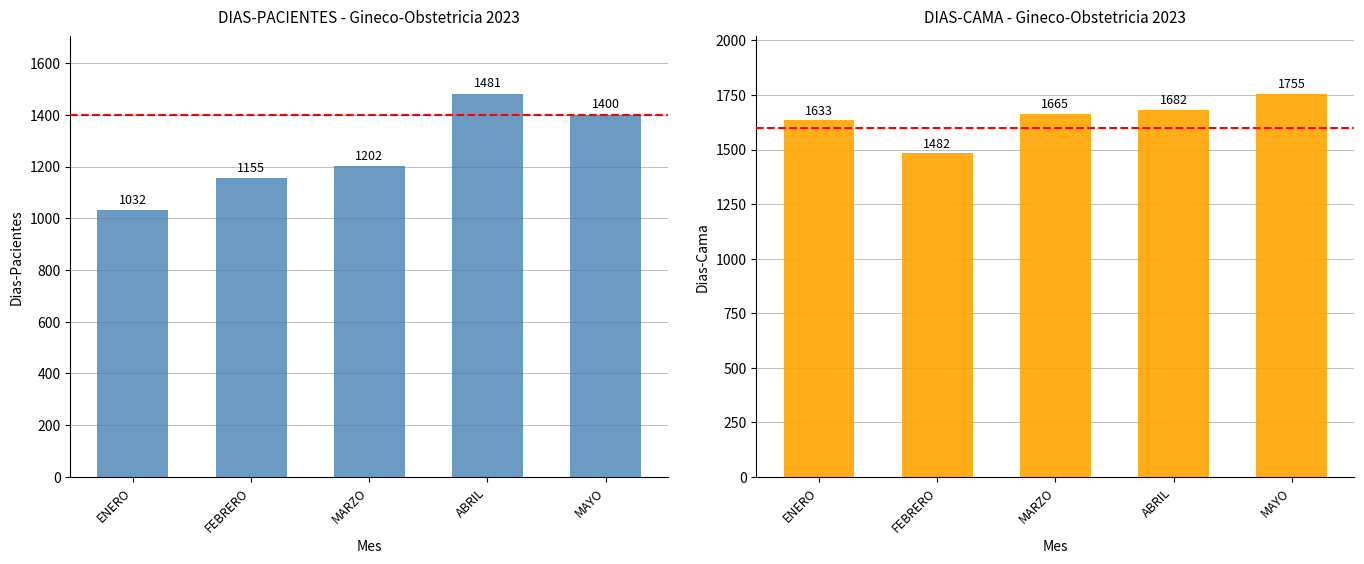

Reading left to right, list all the values displayed in this chart.

DIAS-PACIENTES: ENERO=1032	FEBRERO=1155	MARZO=1202	ABRIL=1481	MAYO=1400
DIAS-CAMA: ENERO=1633	FEBRERO=1482	MARZO=1665	ABRIL=1682	MAYO=1755